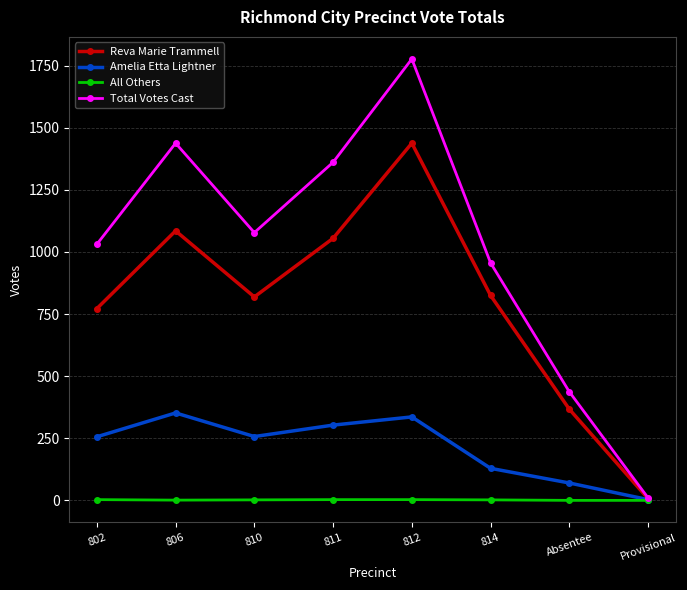

What is the label of the 1st point from the left?

802